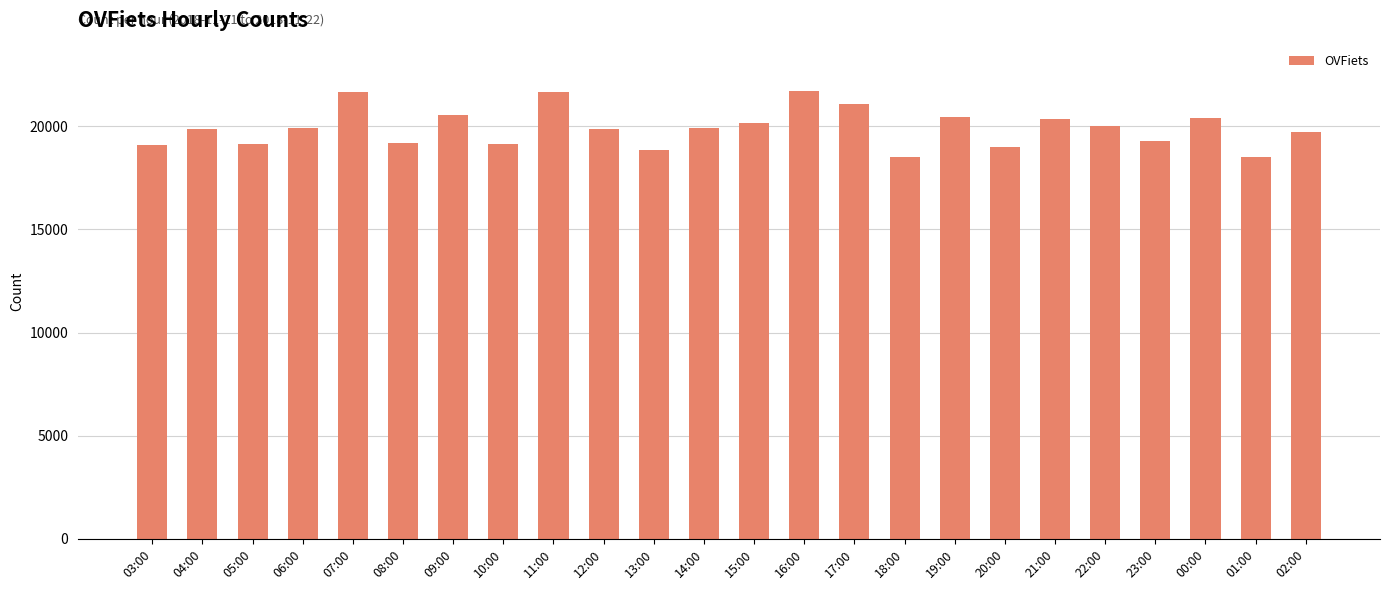

What is the change in value from 20:00 to 01:00?

-494